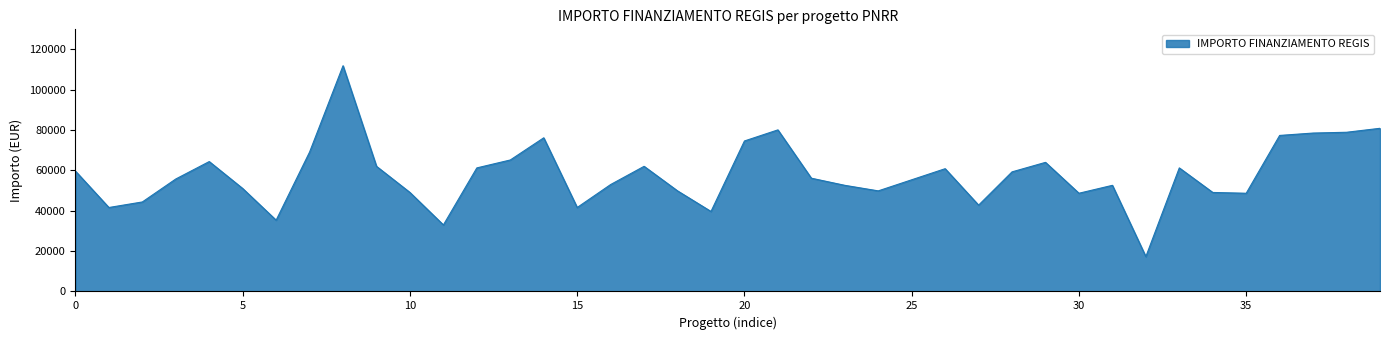

What is the minimum value shown in the chart?

17283.4